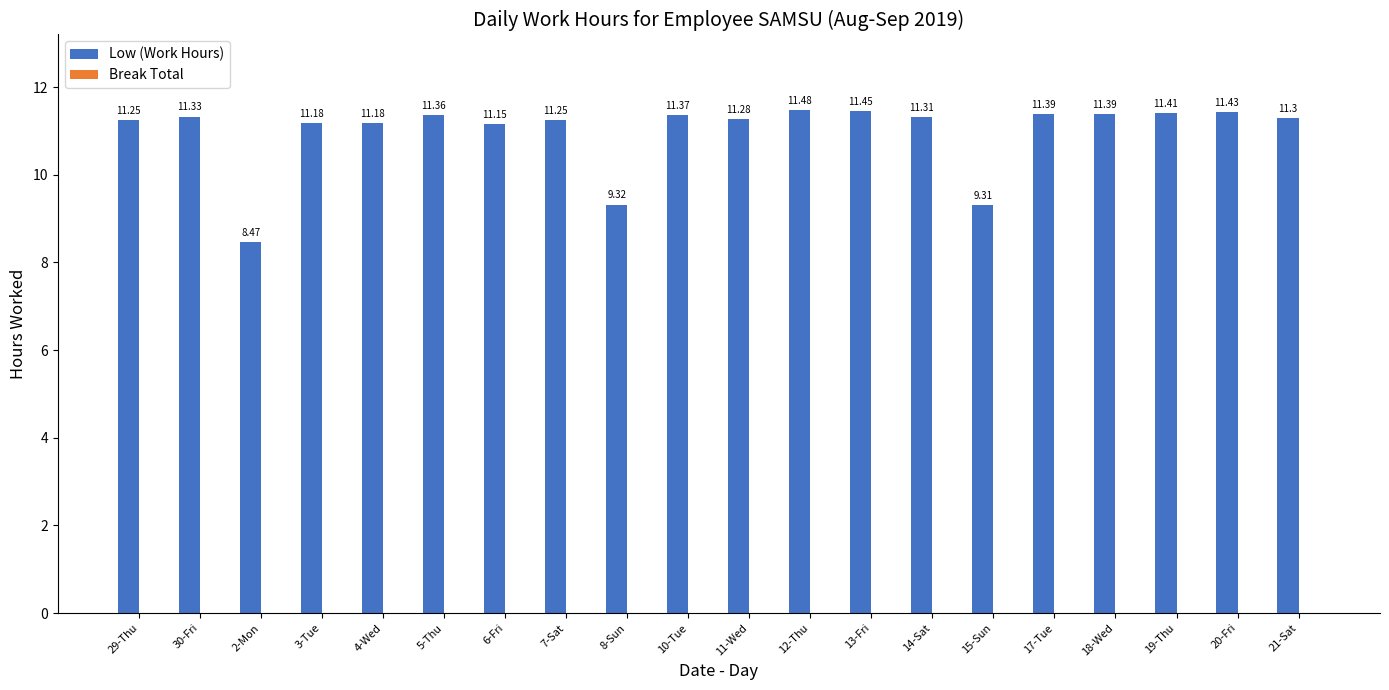

Does the chart contain stacked bars?

No